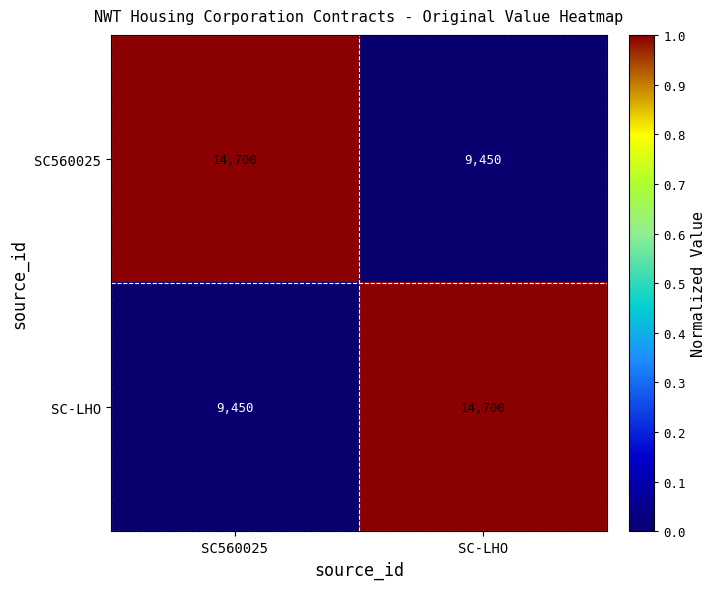

Read the SC-LHO value at SC-LHO, to the nearest 10.

14700